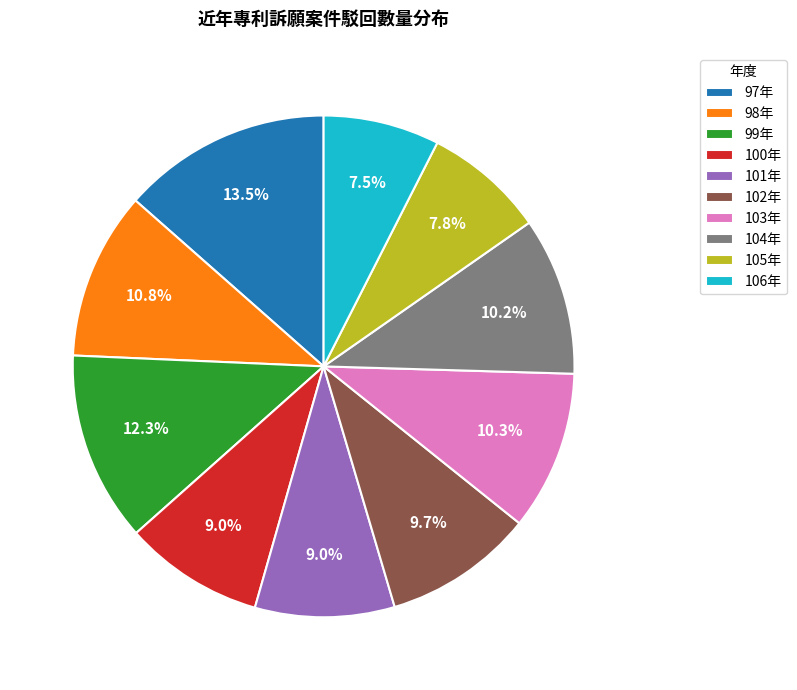

Which category has the biggest portion of the pie?

97年